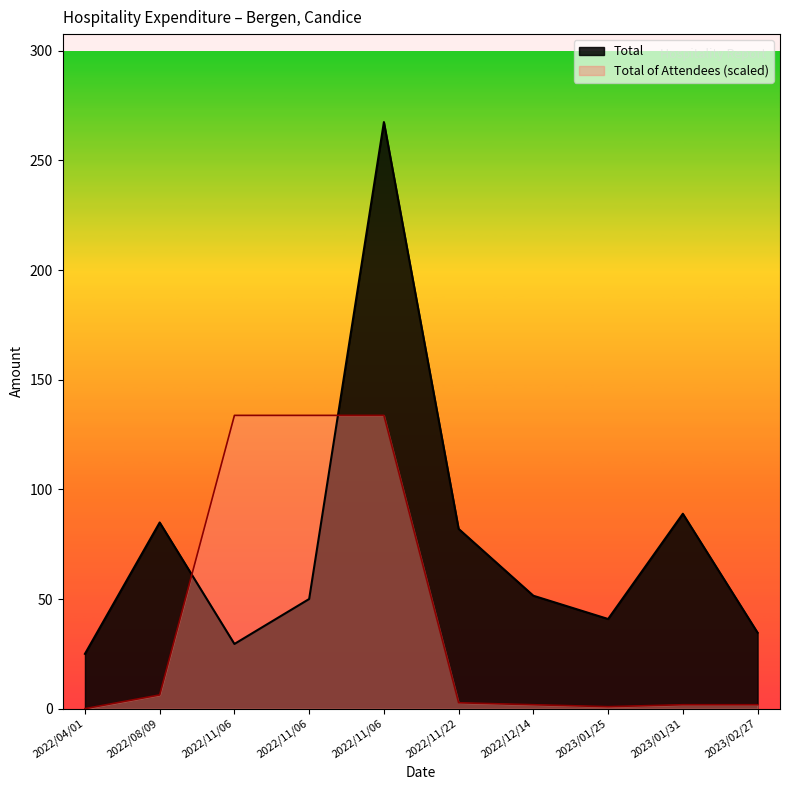

How many distinct data groups are displayed?

2